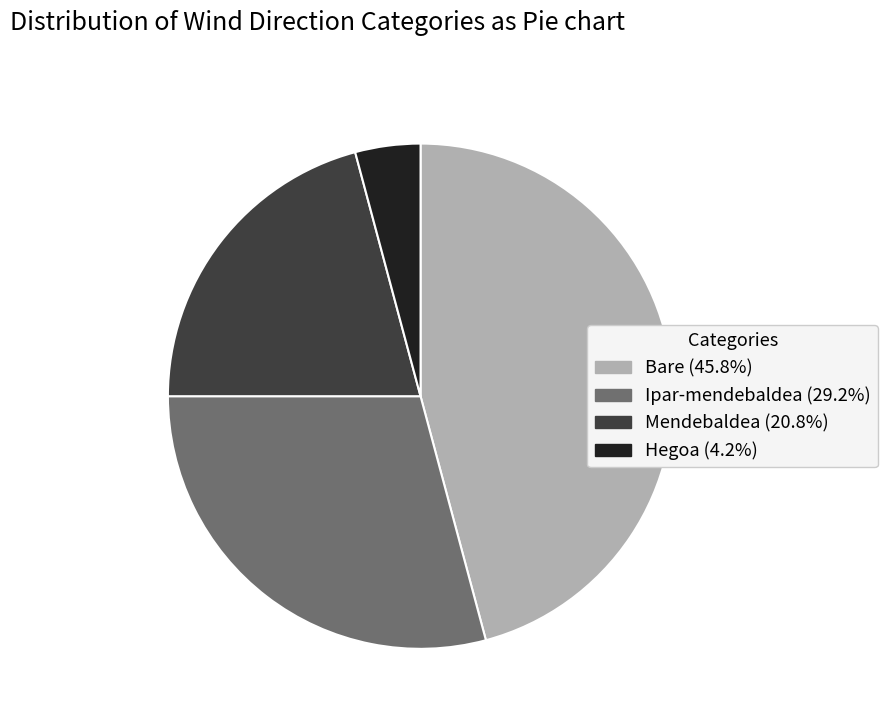

How many segments does this pie chart have?

4